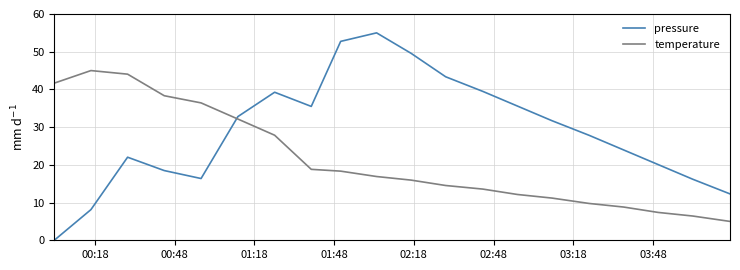

Which series has the largest total across all categories?

pressure